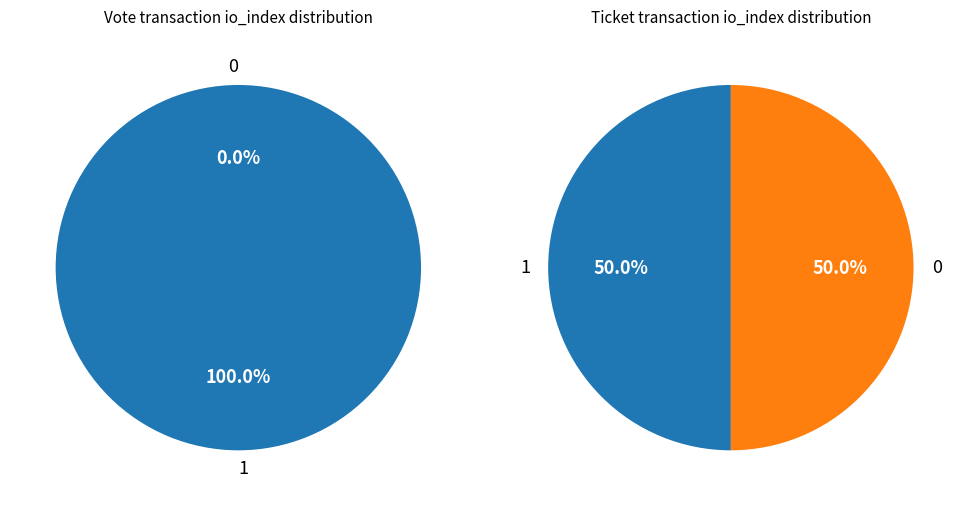

How many segments does this pie chart have?

2